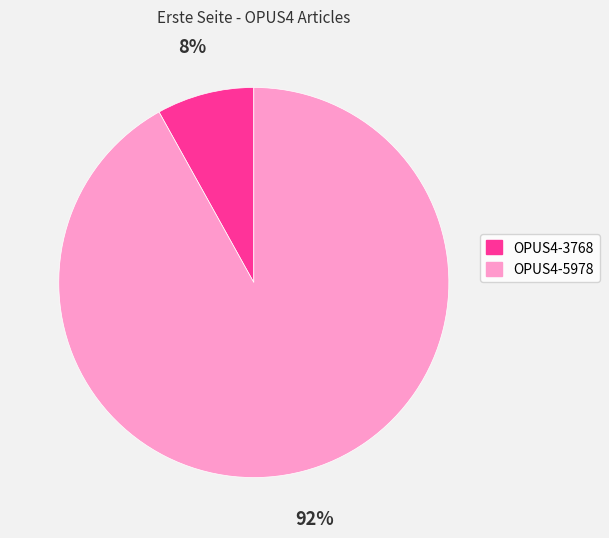

How many segments does this pie chart have?

2